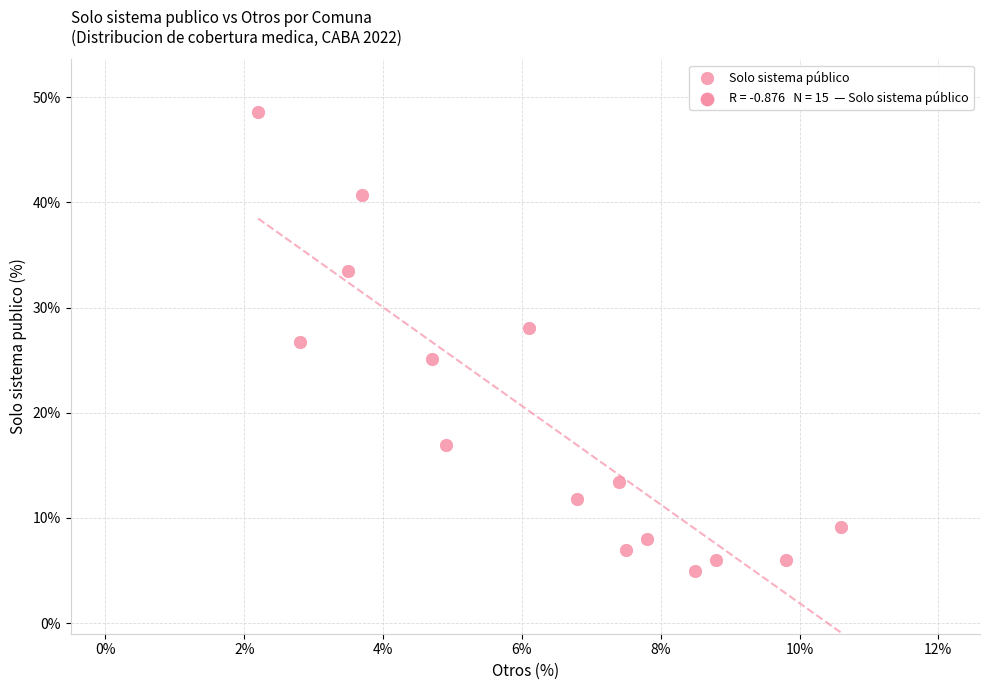

What is the range of X values (max minus min)?

8.4